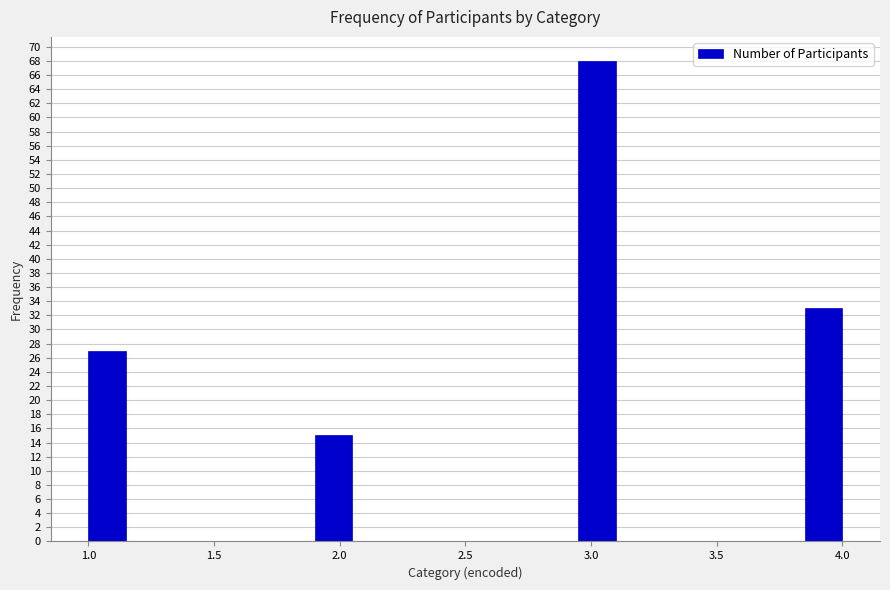

Around what value on the x-axis is the tallest bar? Give the approximate position of its centre, as read against the axis.

3.05